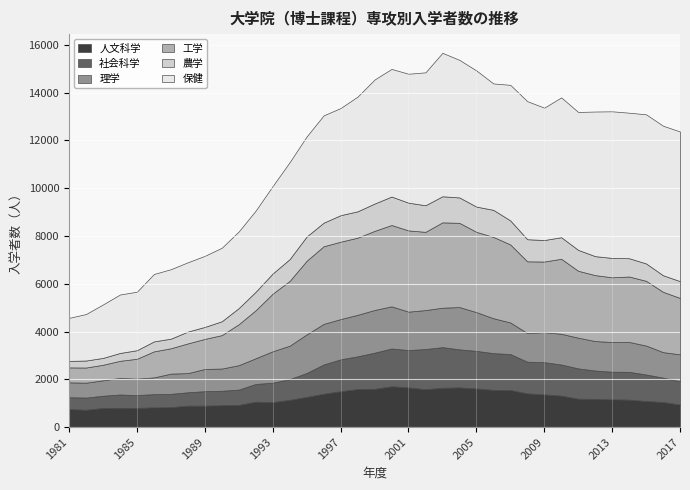

True or false: 工学 has more than 1 interior local peaks.

True